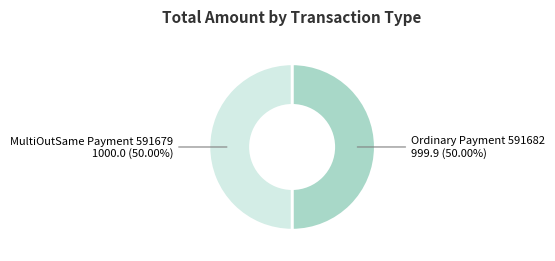

What portion of the pie excludes MultiOutSame Payment 591679?

50.0%